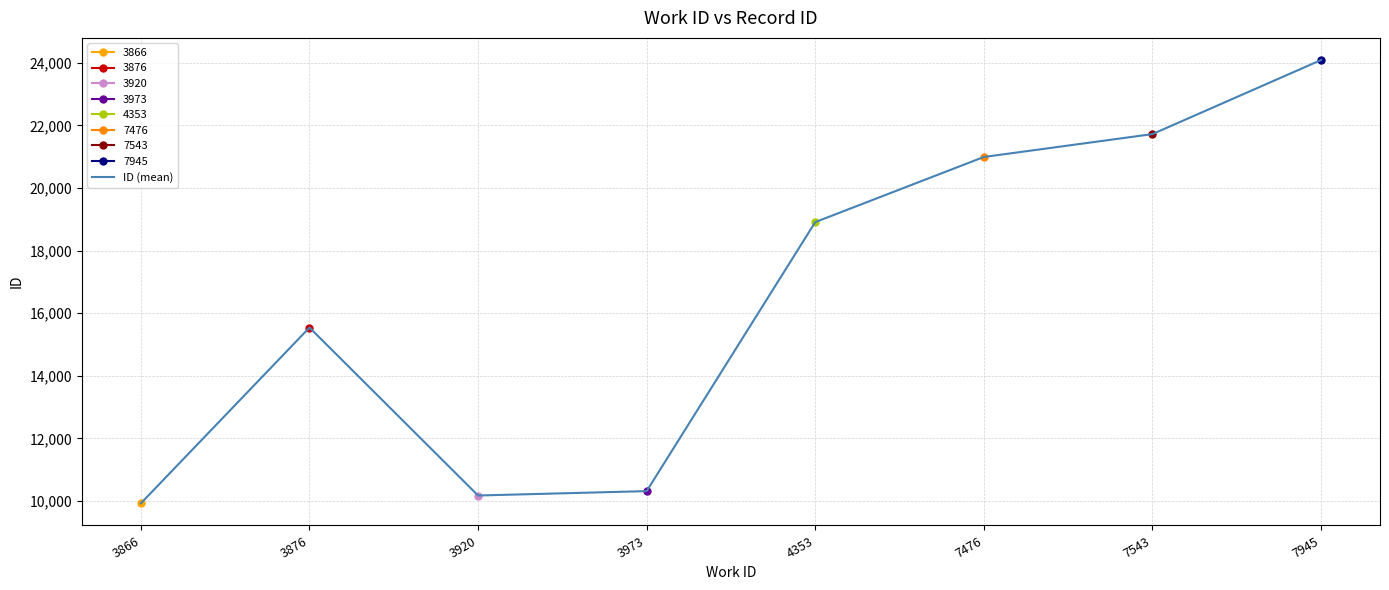

Is this an area chart (filled region under the line)?

No